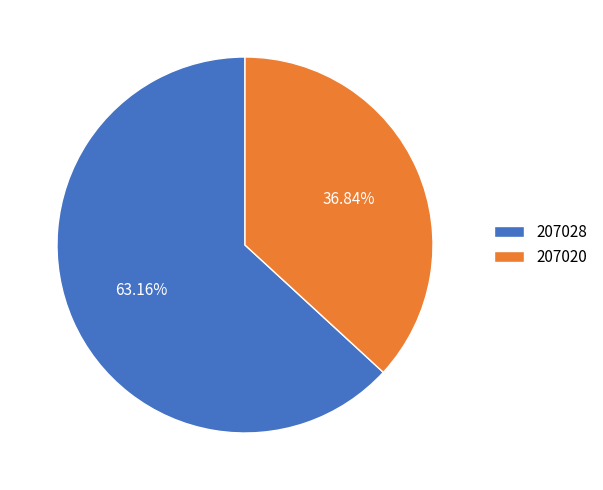

What is the ratio of the value at 207020 to the value at 207028?

0.6